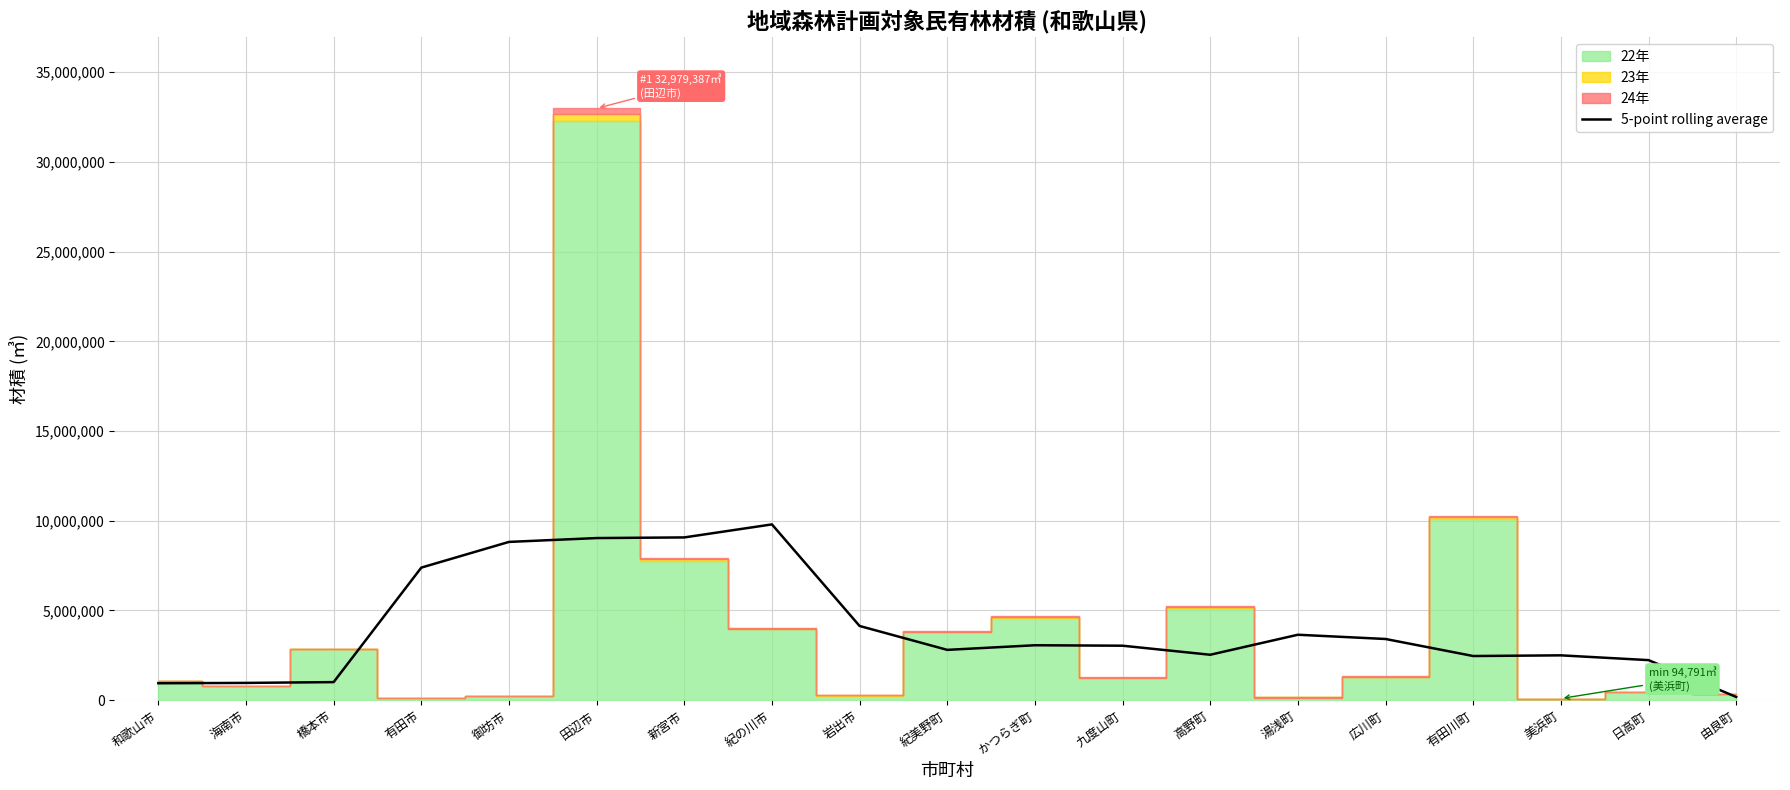

Is it true that the value at 田辺市 is 5231753.2?

False